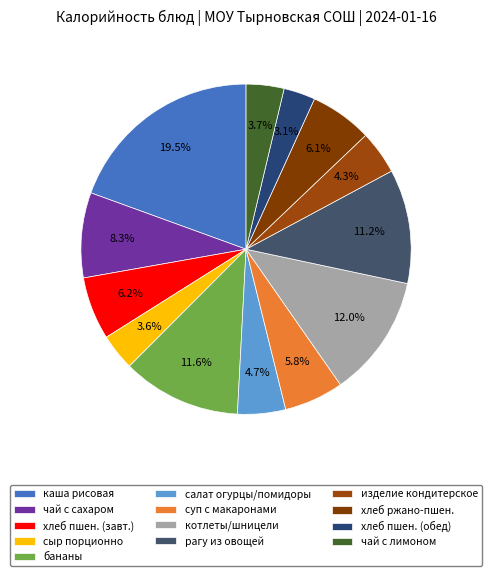

Approximately how many times larger is the value at чай с лимоном compared to сыр порционно?

1.0